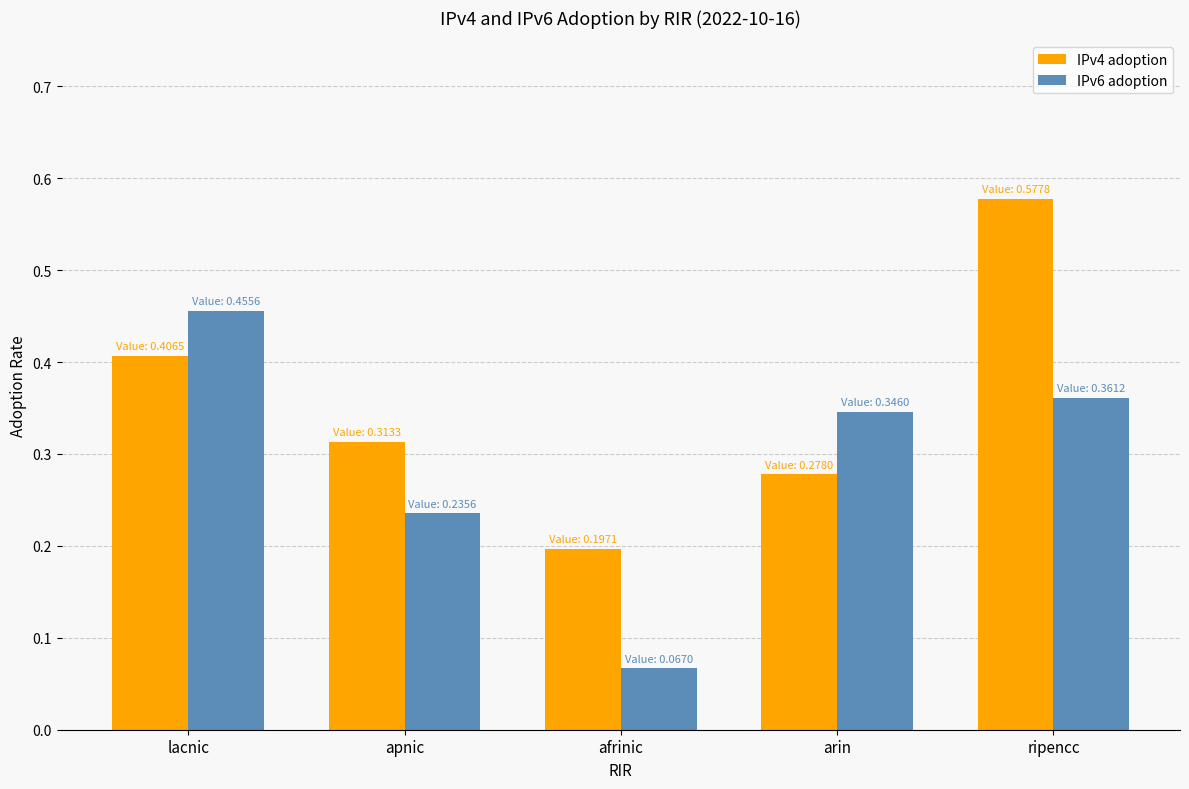

Between lacnic and ripencc, which series saw the biggest shift?

IPv4 adoption